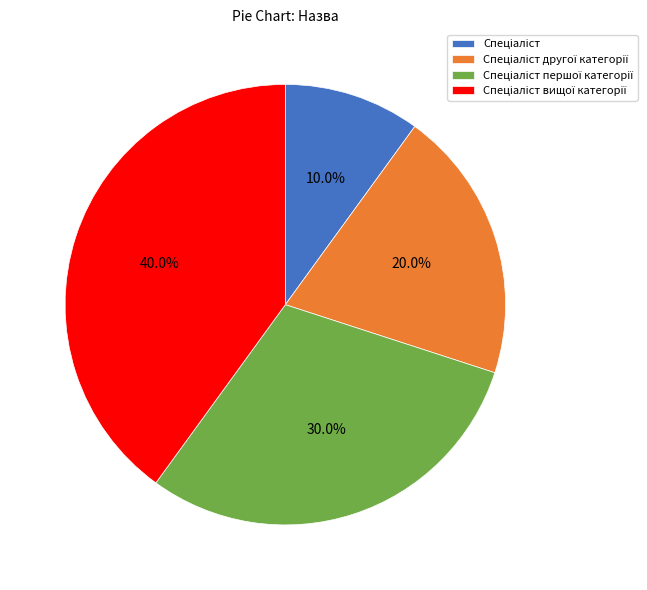

Is there a majority slice in this chart?

No